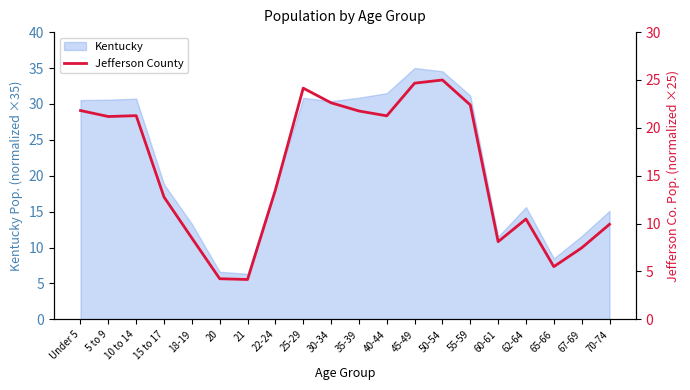

What position from the left is 22-24?

8